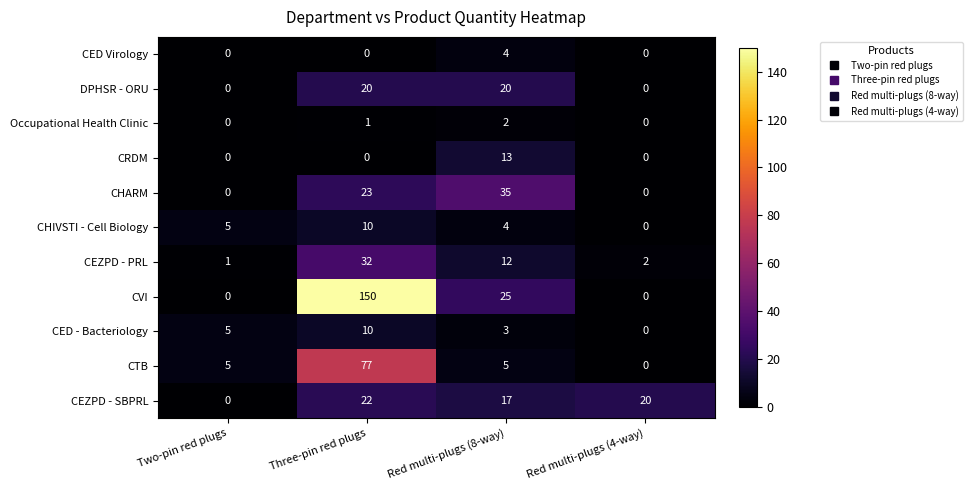

What is the difference between the second highest and minimum values in the CVI series?

25